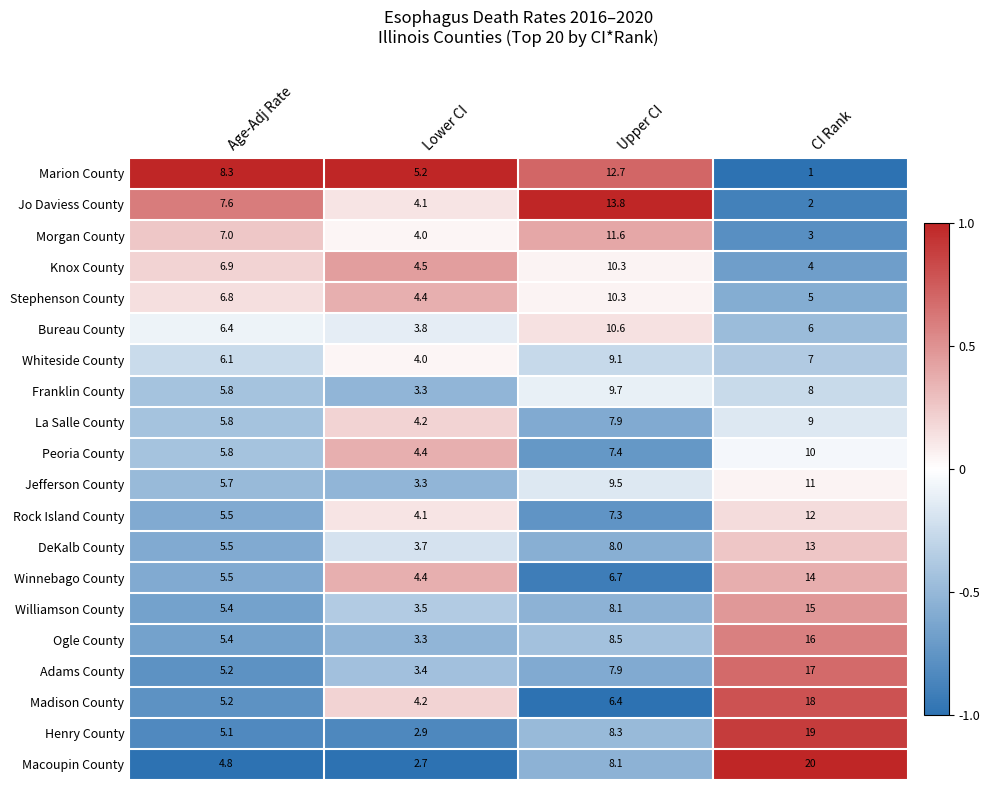

At CI Rank, list the series in order from smallest to largest.

Marion County, Jo Daviess County, Morgan County, Knox County, Stephenson County, Bureau County, Whiteside County, Franklin County, La Salle County, Peoria County, Jefferson County, Rock Island County, DeKalb County, Winnebago County, Williamson County, Ogle County, Adams County, Madison County, Henry County, Macoupin County